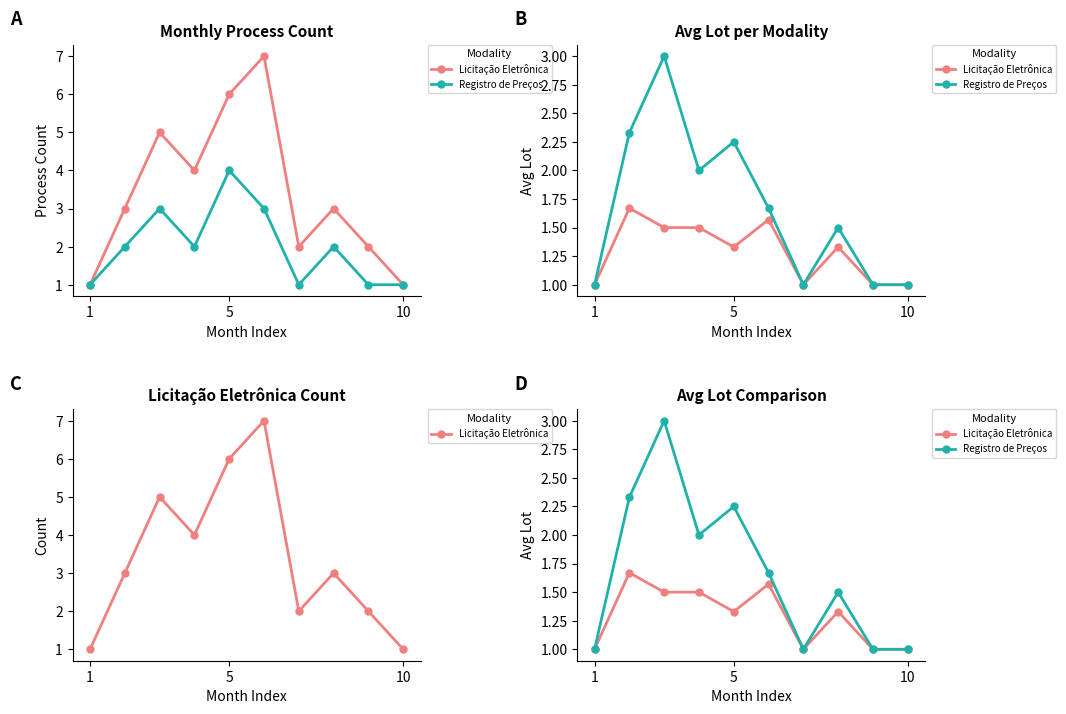

At 5, list the series in order from largest to smallest.

Registro de Preços, Licitação Eletrônica